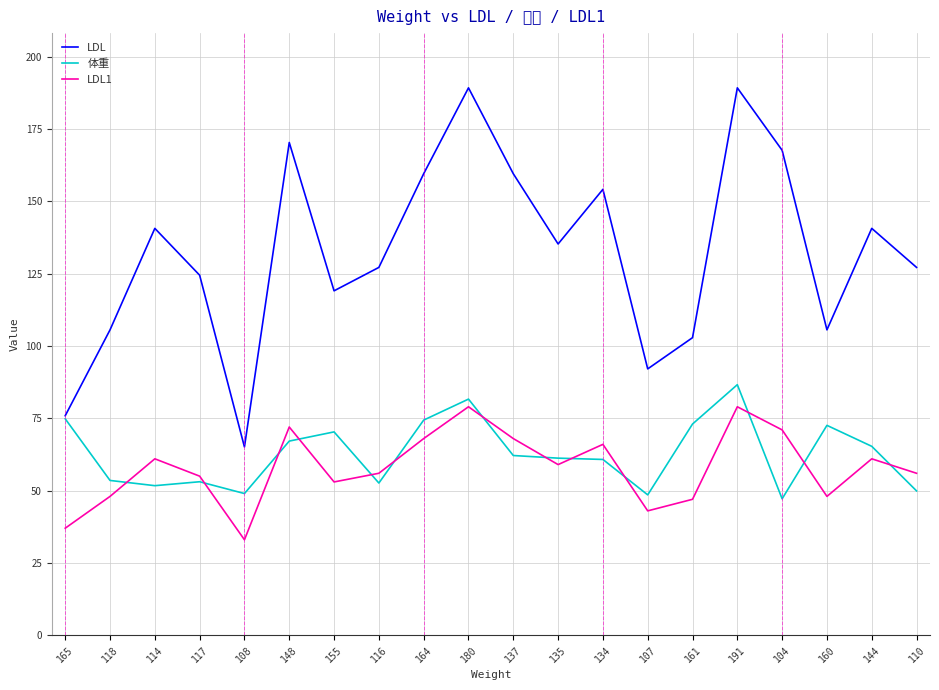

What is the sum of all LDL values?

2652.0